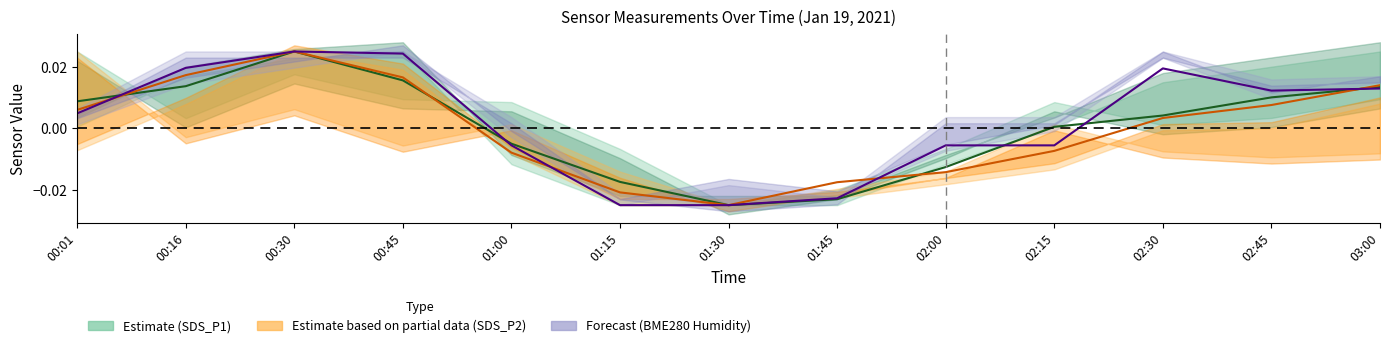

True or false: Humidity Forecast has more than 0 interior local peaks.

True